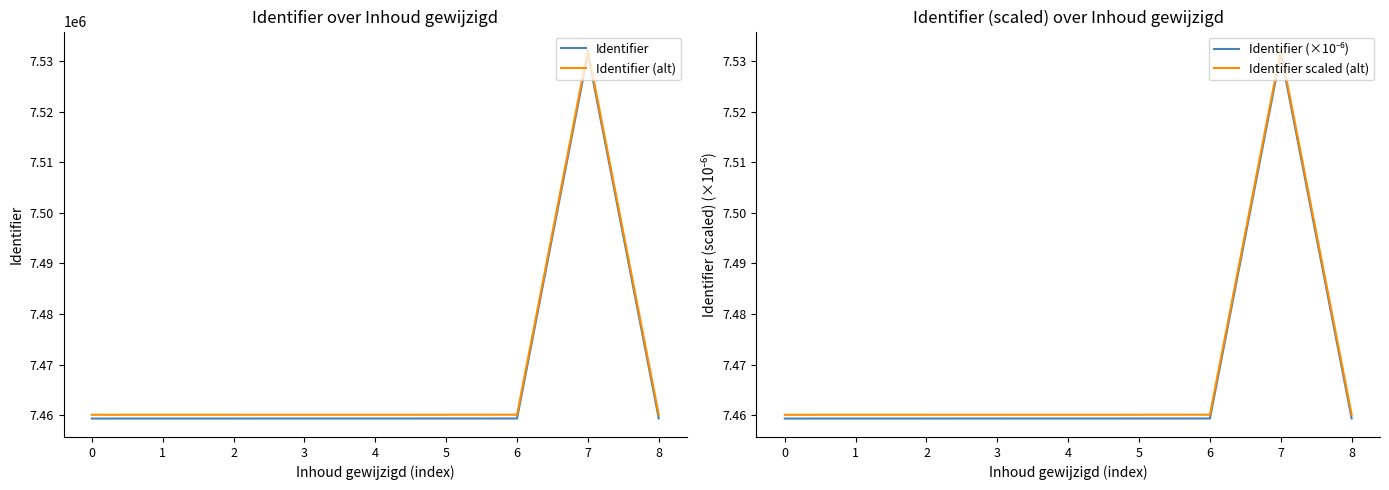

At how many categories does at least one series exceed 1860580?

9